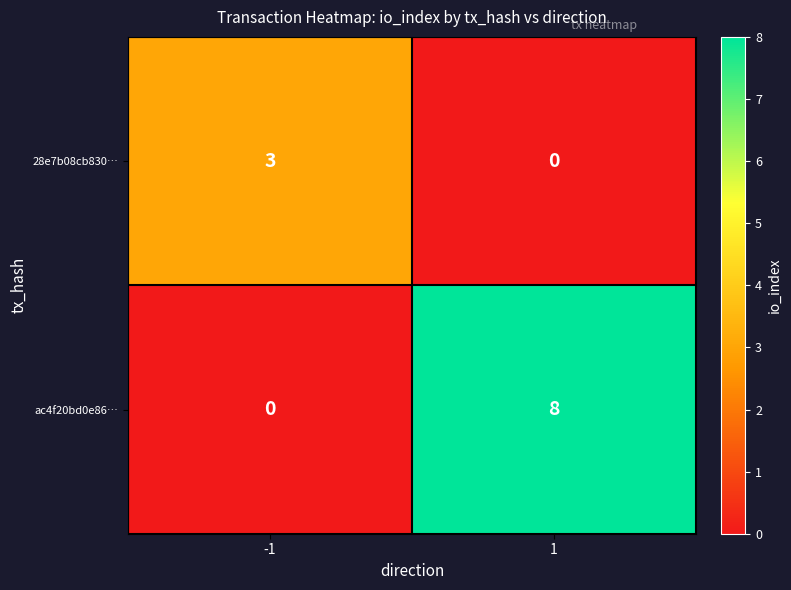

Reading right to left, extract all data points from this chart.

28e7b08cb830…: 1=0	-1=3
ac4f20bd0e86…: 1=8	-1=0